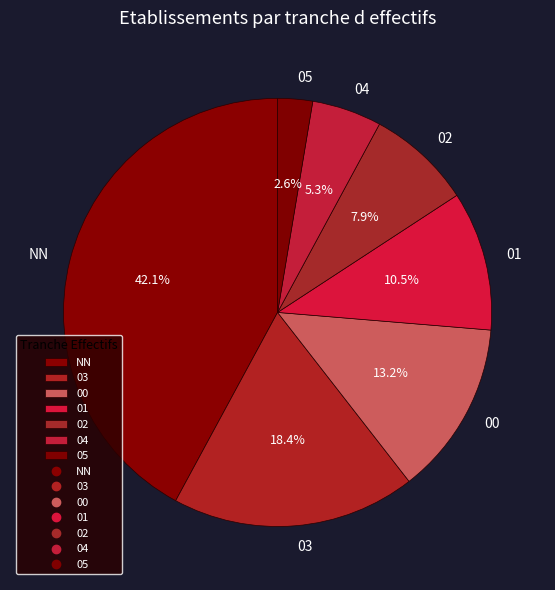

To the nearest percent, what is the average slice percentage?

14%